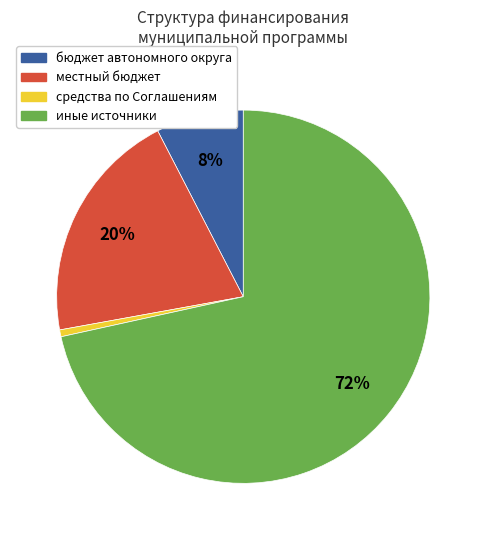

To the nearest percent, what is the average slice percentage?

25%